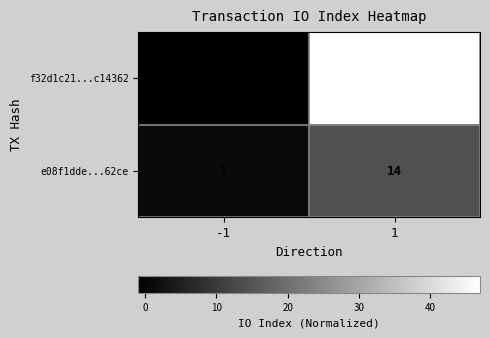

What is the total value across all series at 1?

61